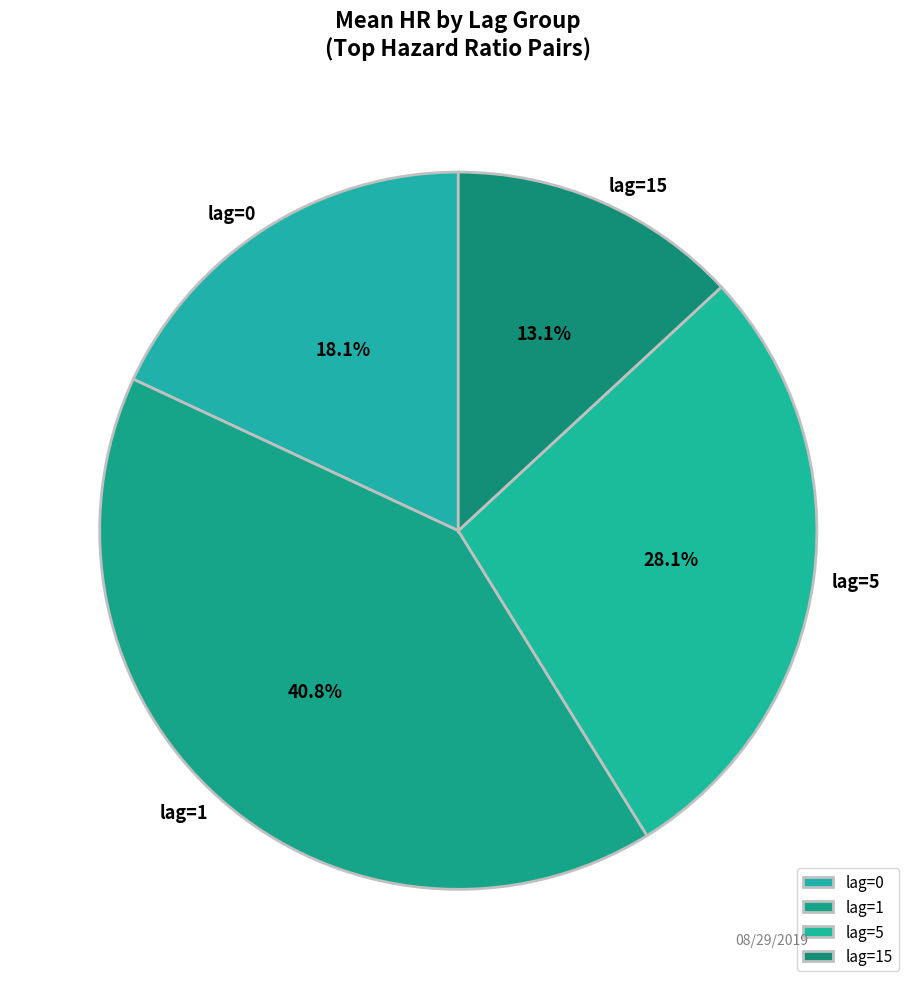

Which category has the smallest portion of the pie?

lag=15